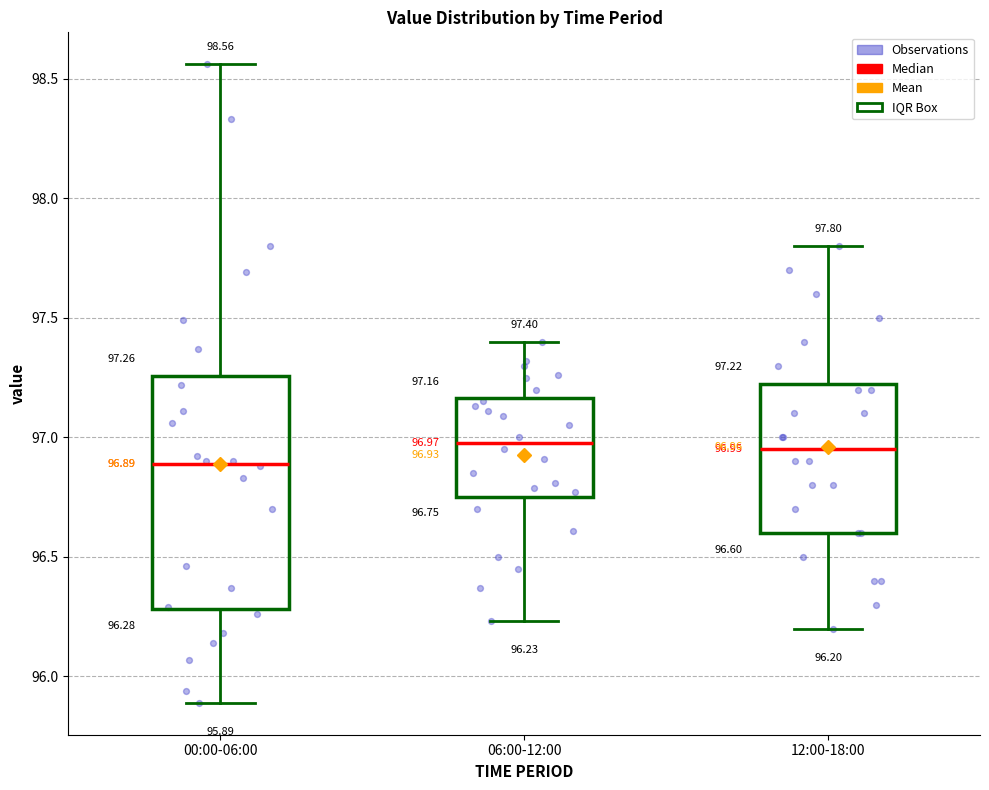

Which box is the tallest, from its lower edge to its upper edge?

00:00-06:00